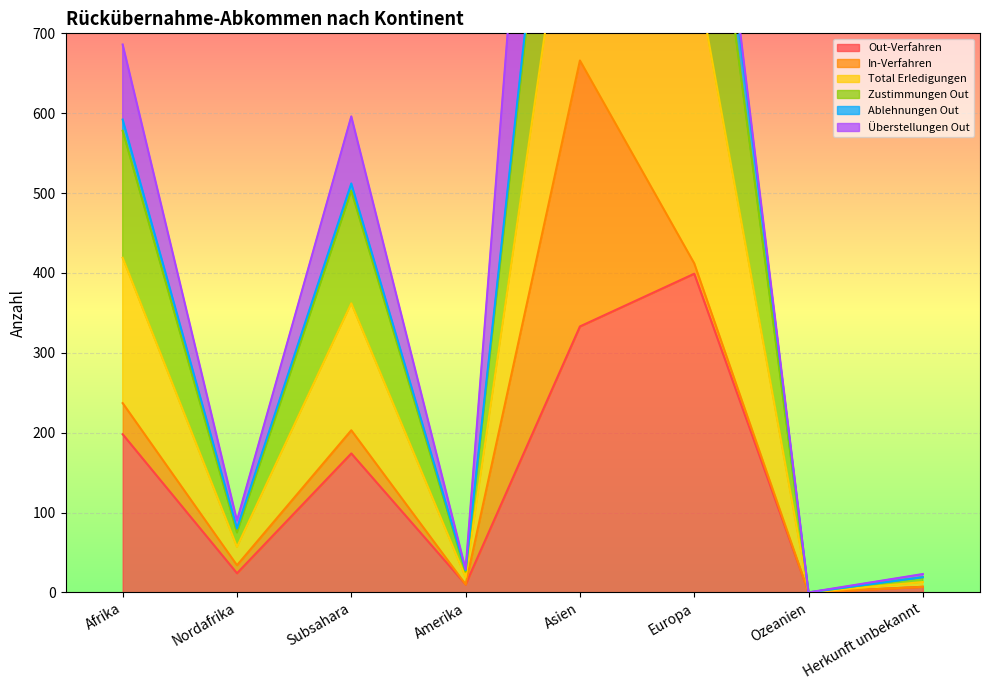

True or false: Total Erledigungen and Out-Verfahren intersect in this chart.

False